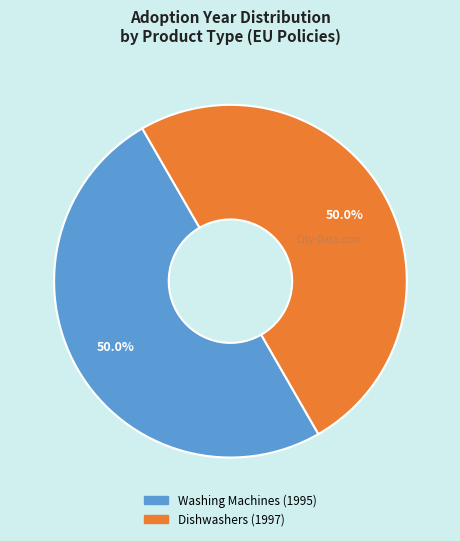

How much of the chart is everything except Washing Machines (1995)?

50.0%